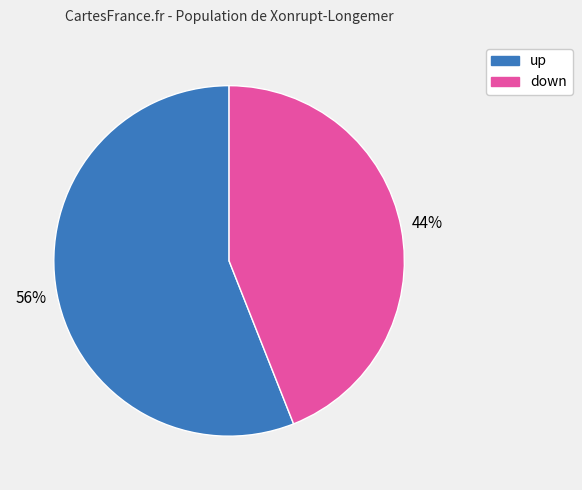

Is there a majority slice in this chart?

Yes